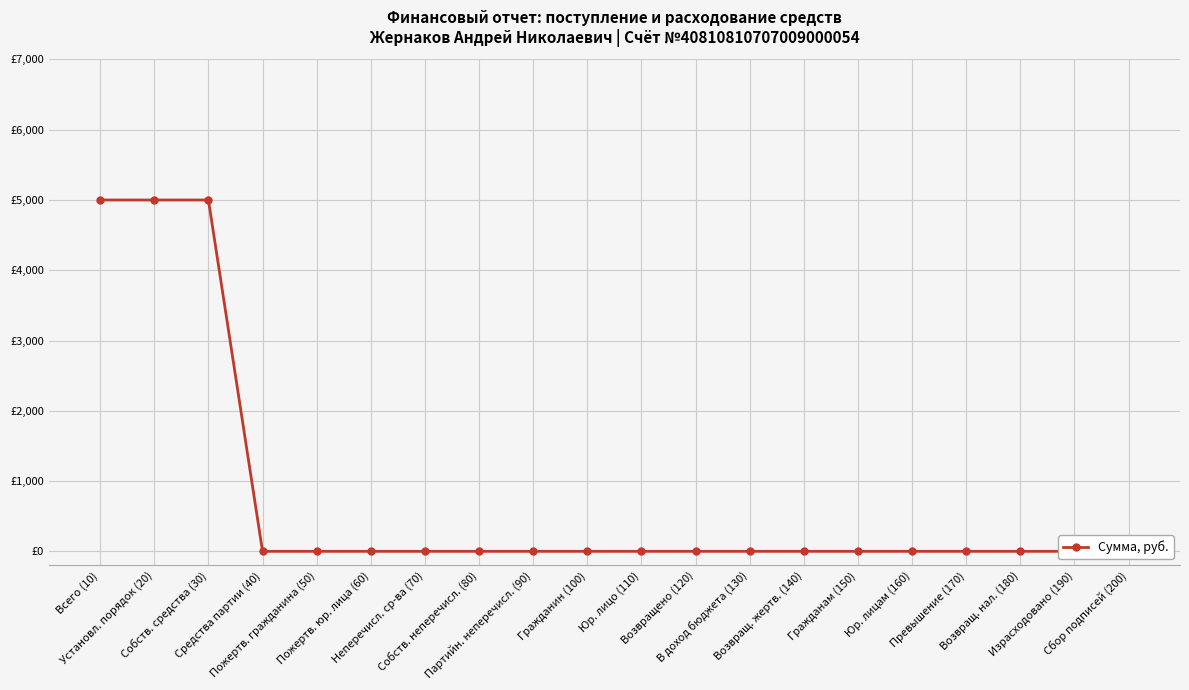

Reading right to left, list all the values displayed in this chart.

0	0	0	0	0	0	0	0	0	0	0	0	0	0	0	0	0	5000	5000	5000